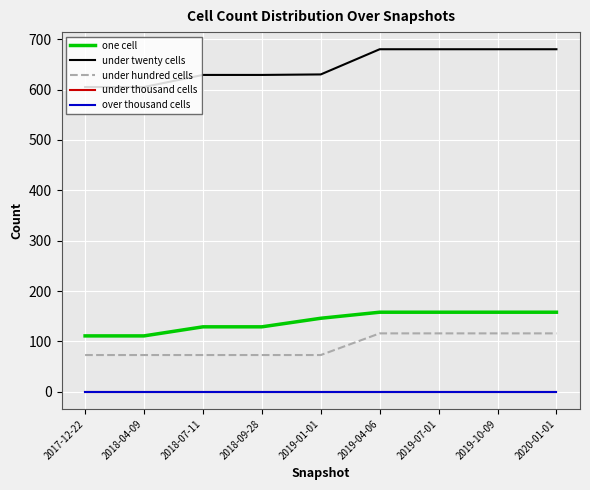

Which category has the highest value in the one cell series?

2019-04-06